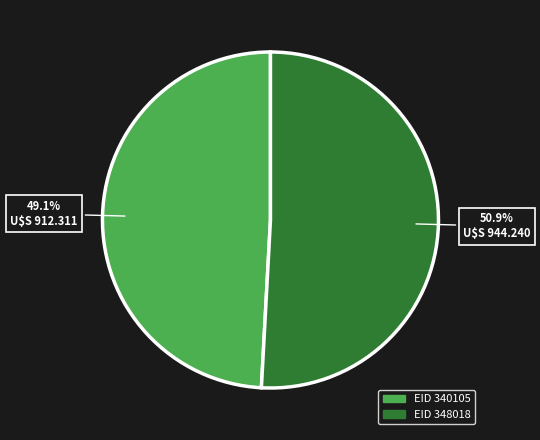

Does any single category account for the majority?

Yes